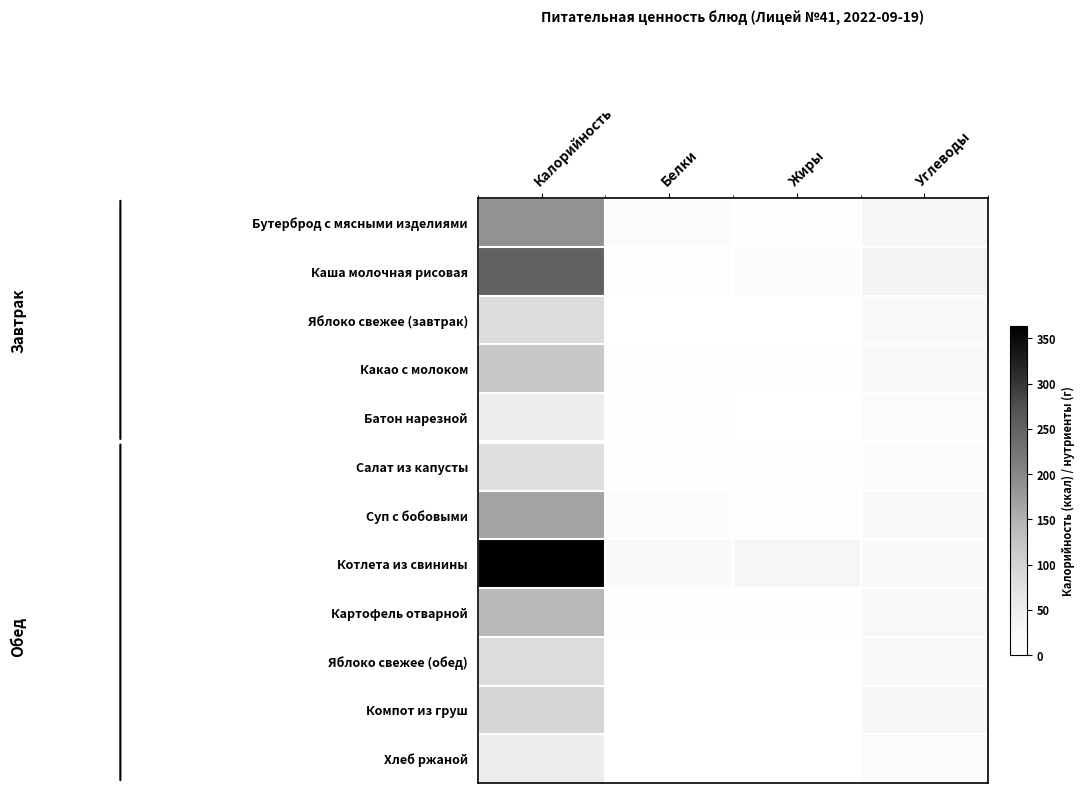

Which series has the largest total across all categories?

Котлета из свинины